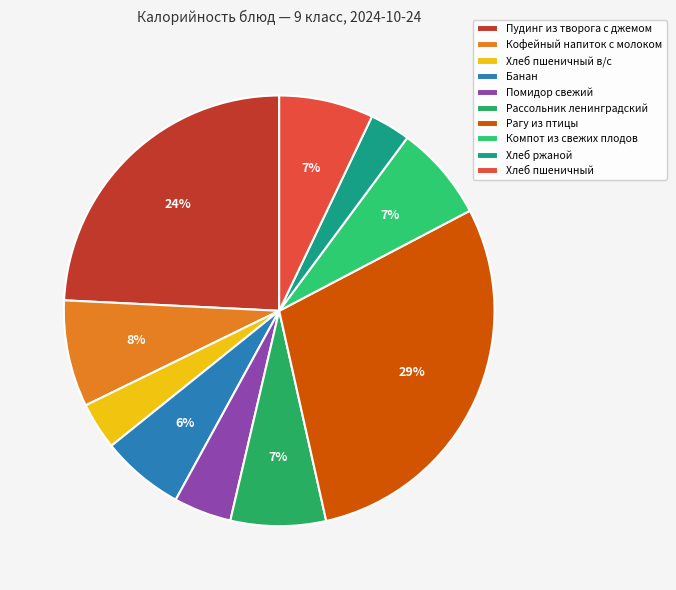

What is the change in value from Хлеб пшеничный в/с to Рагу из птицы?

+342.5